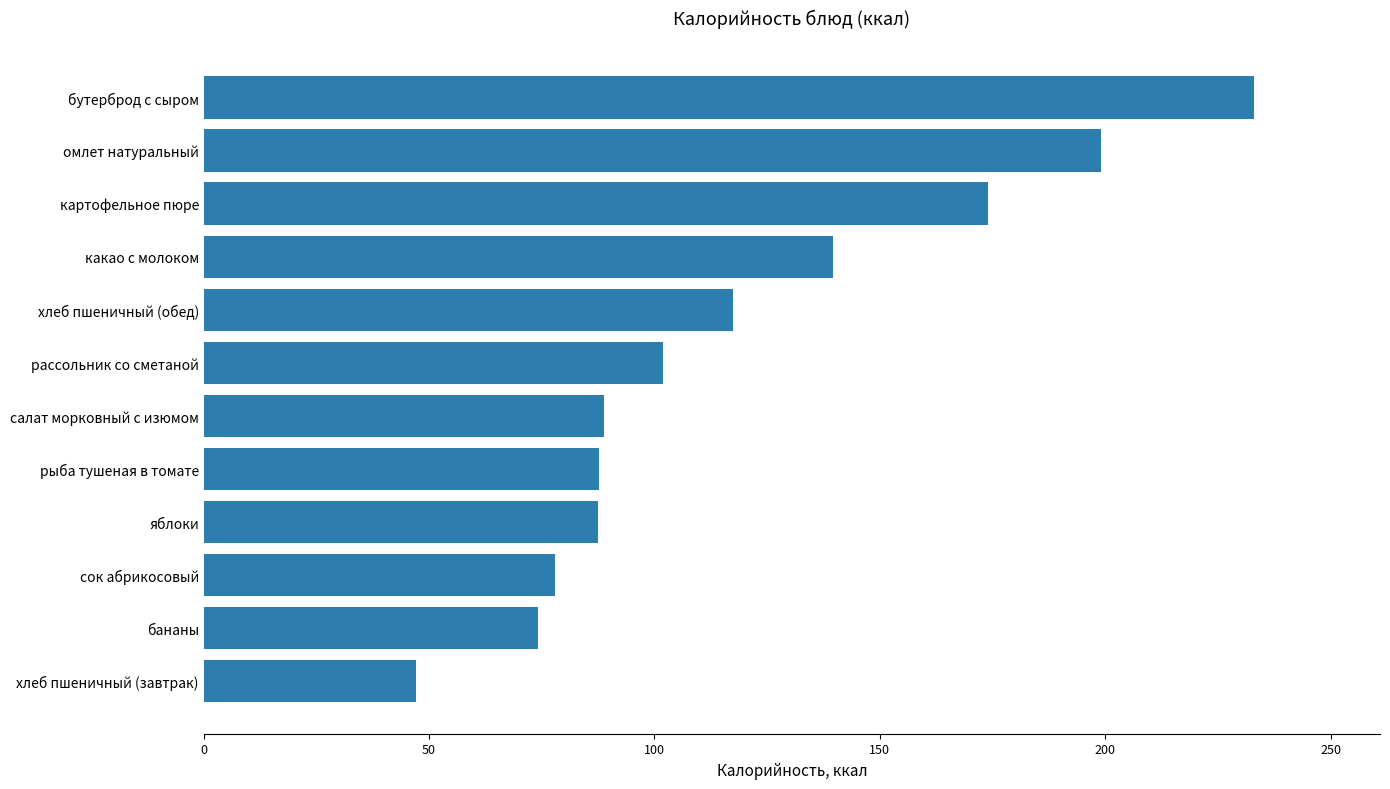

What is the sum of all values?

1428.6